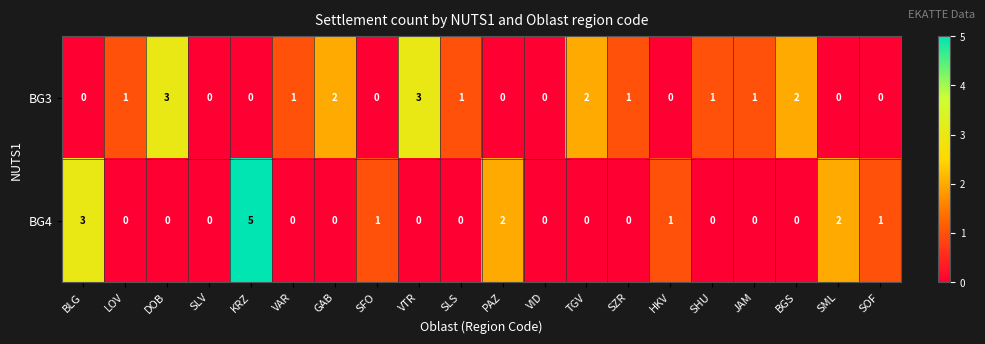

Rank the series at SML from highest to lowest value.

BG4, BG3